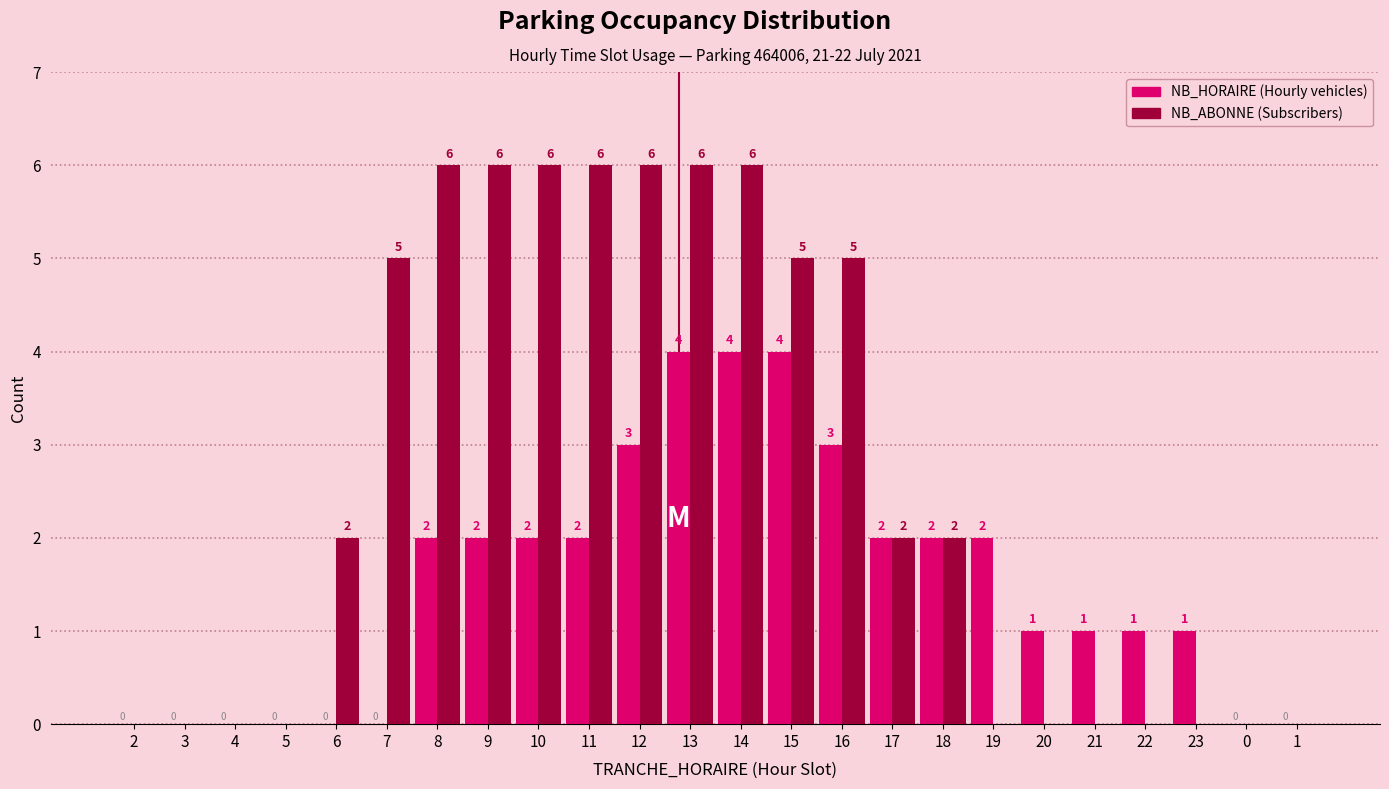

Reading left to right, transcribe all the data shown in this chart.

NB_HORAIRE: 2=0	3=0	4=0	5=0	6=0	7=0	8=2	9=2	10=2	11=2	12=3	13=4	14=4	15=4	16=3	17=2	18=2	19=2	20=1	21=1	22=1	23=1	0=0	1=0
NB_ABONNE: 2=0	3=0	4=0	5=0	6=2	7=5	8=6	9=6	10=6	11=6	12=6	13=6	14=6	15=5	16=5	17=2	18=2	19=0	20=0	21=0	22=0	23=0	0=0	1=0